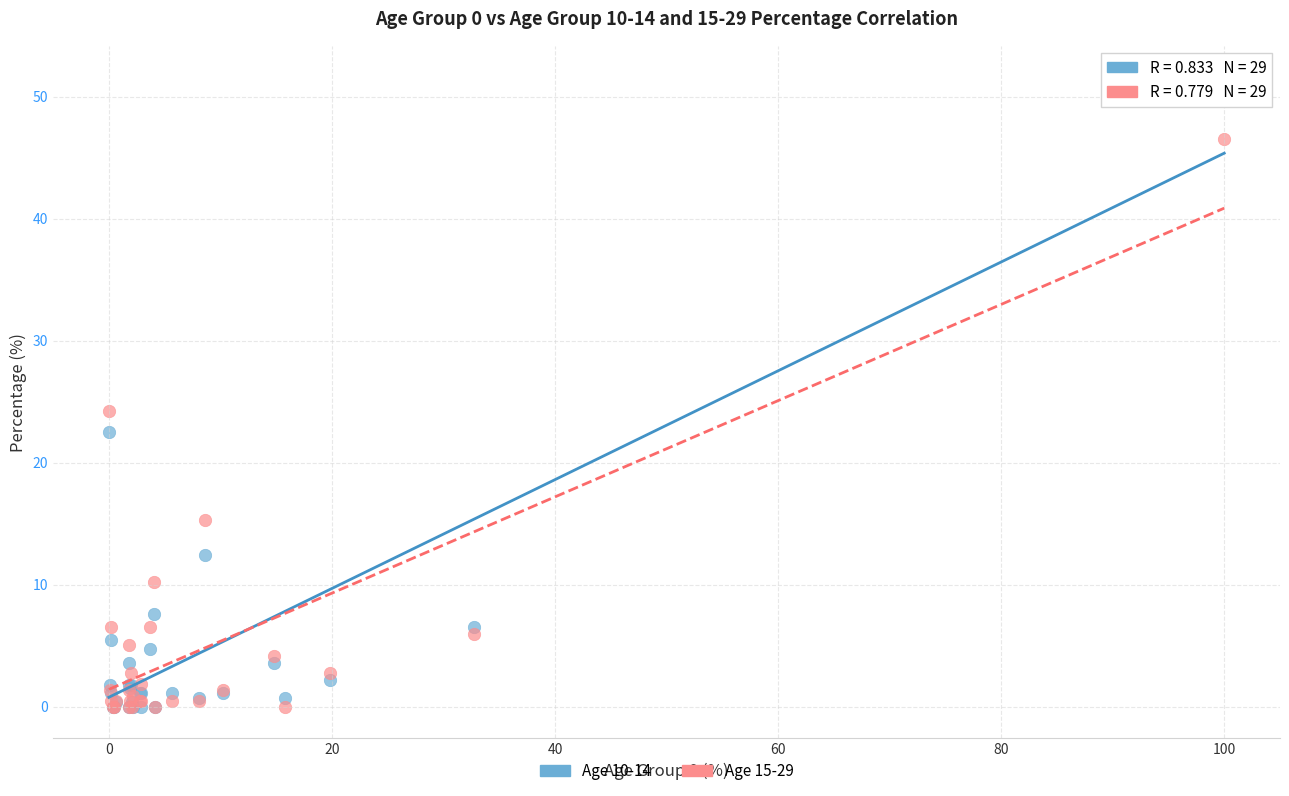

What are all the series names shown in the legend?

Age 10-14, Age 15-29